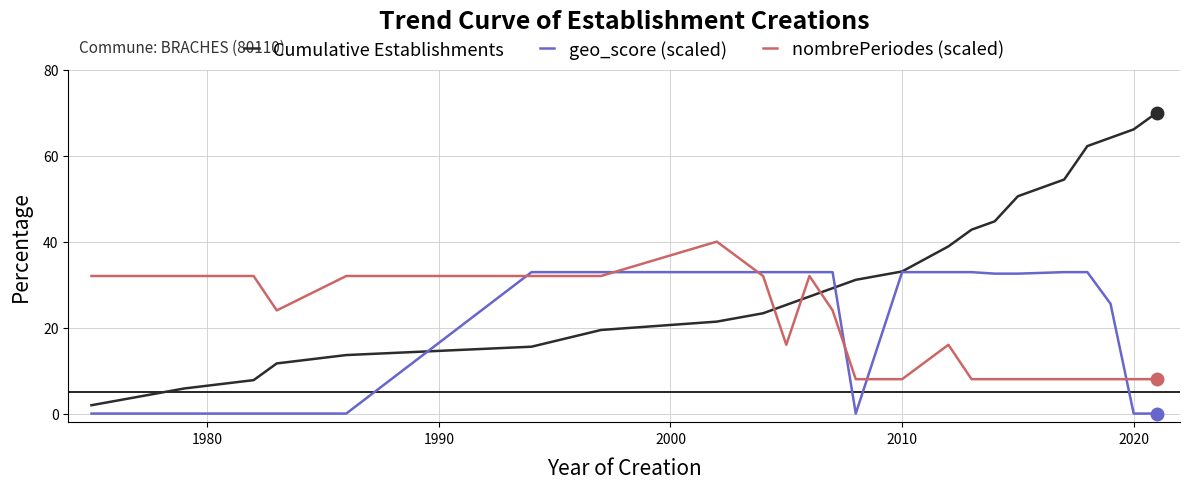

Which series has the largest range (max minus min)?

Cumulative Establishments